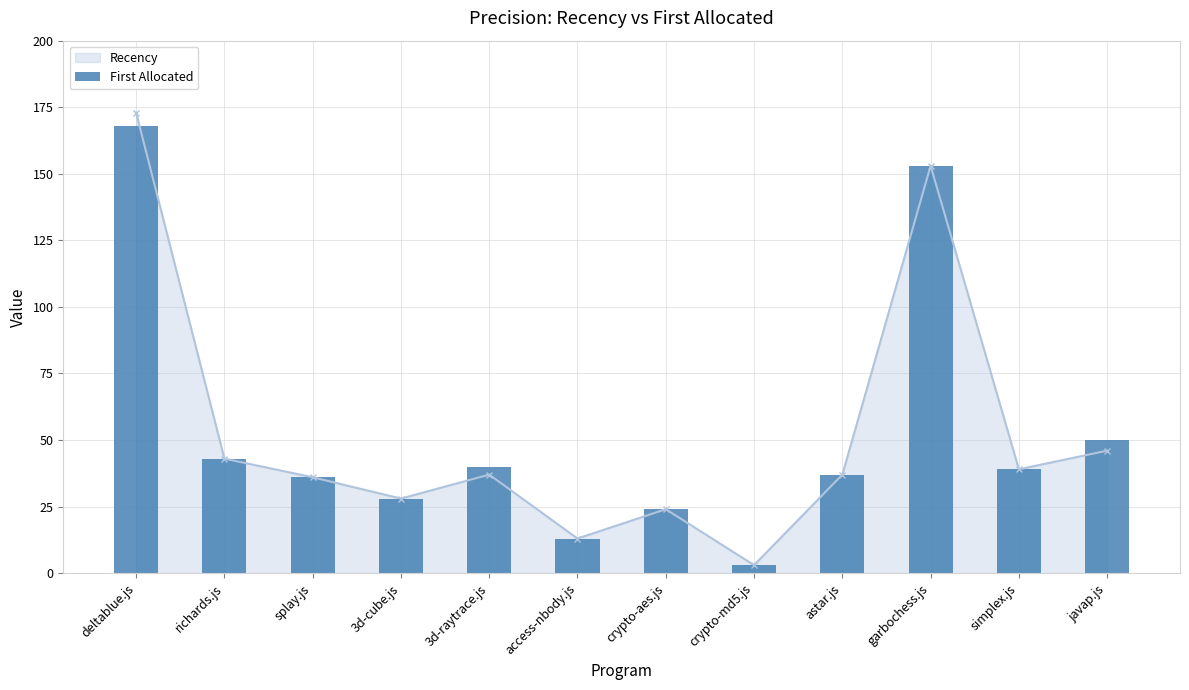

Does the chart contain stacked bars?

No